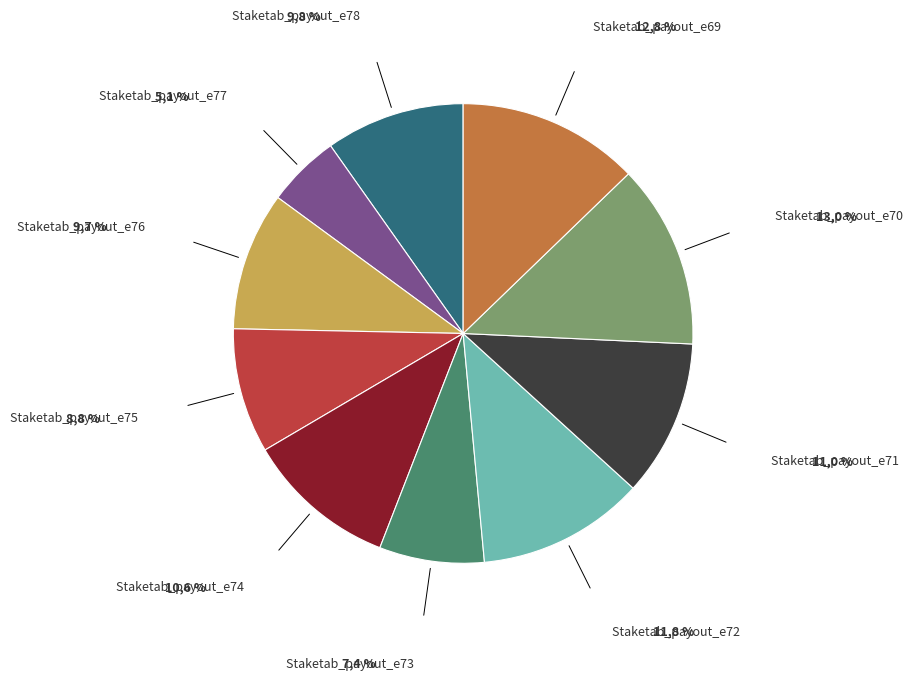

Is the sum of Staketab_payout_e69 and Staketab_payout_e72 greater than half?

No